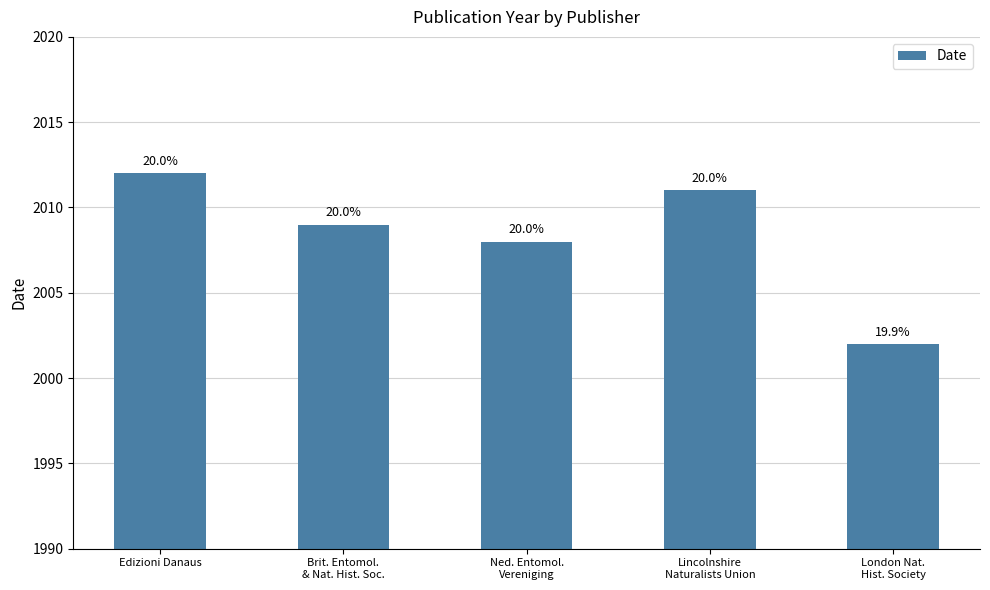

What position from the right is London Nat.
Hist. Society?

1